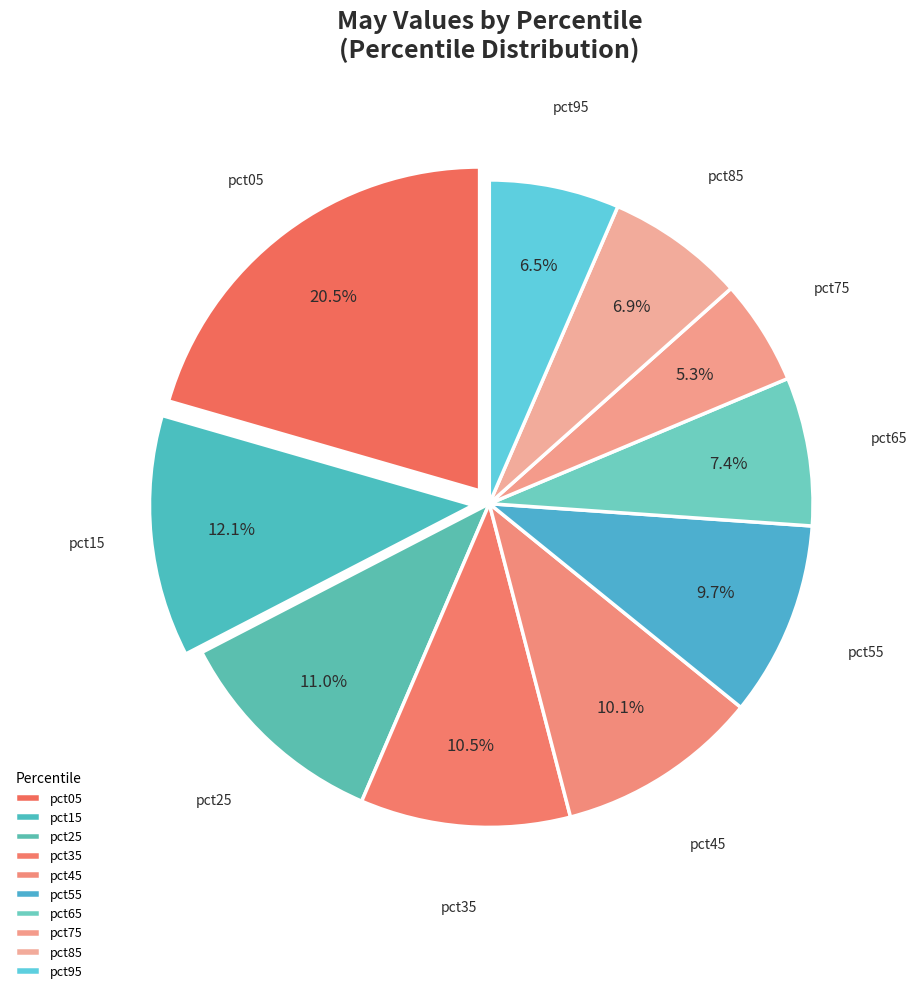

What is the largest slice in the pie chart?

pct05